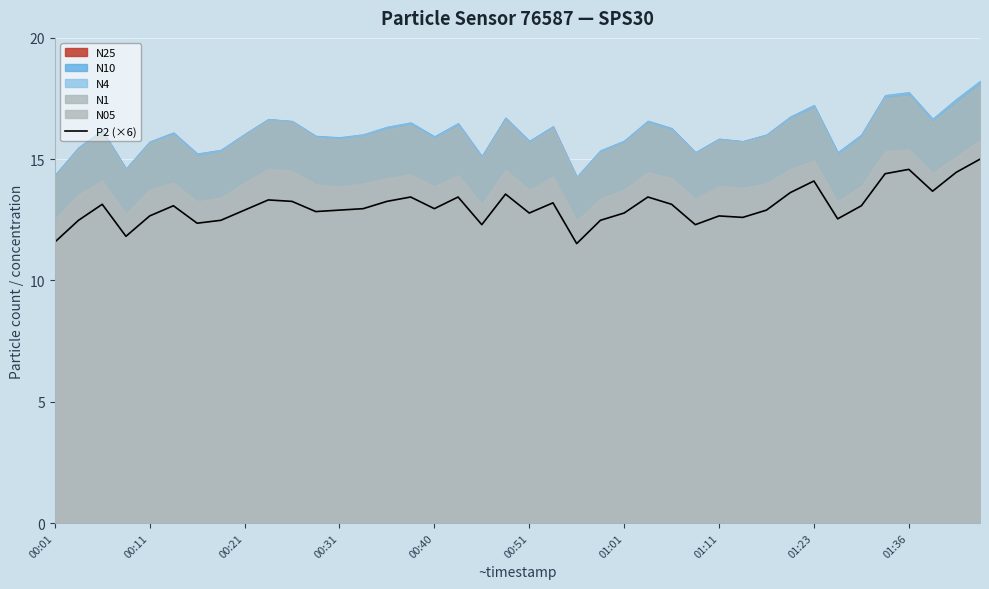

Reading right to left, list all the values displayed in this chart.

15.0	14.5	13.7	14.6	14.4	13.1	12.5	14.1	13.6	12.9	12.6	12.7	12.3	13.1	13.4	12.8	12.5	11.5	13.2	12.8	13.6	12.3	13.4	13.0	13.4	13.3	13.0	12.9	12.8	13.3	13.3	12.9	12.5	12.4	13.1	12.7	11.8	13.1	12.5	11.6